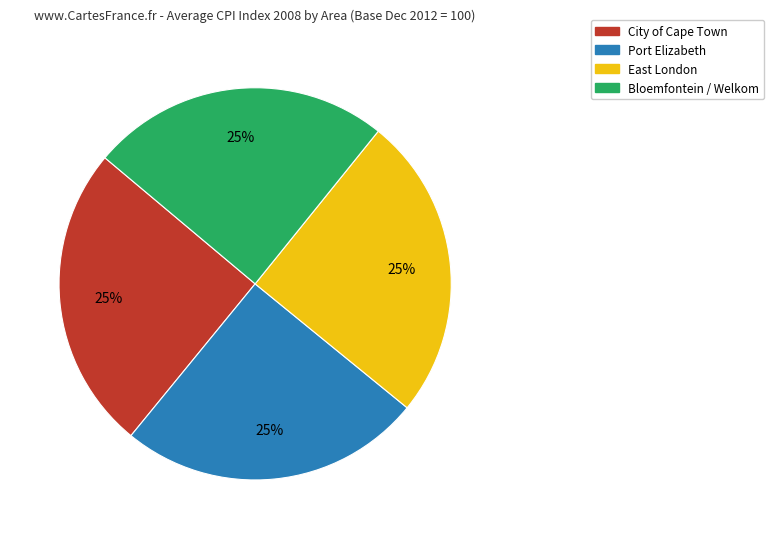

To the nearest percent, what is the average slice percentage?

25%